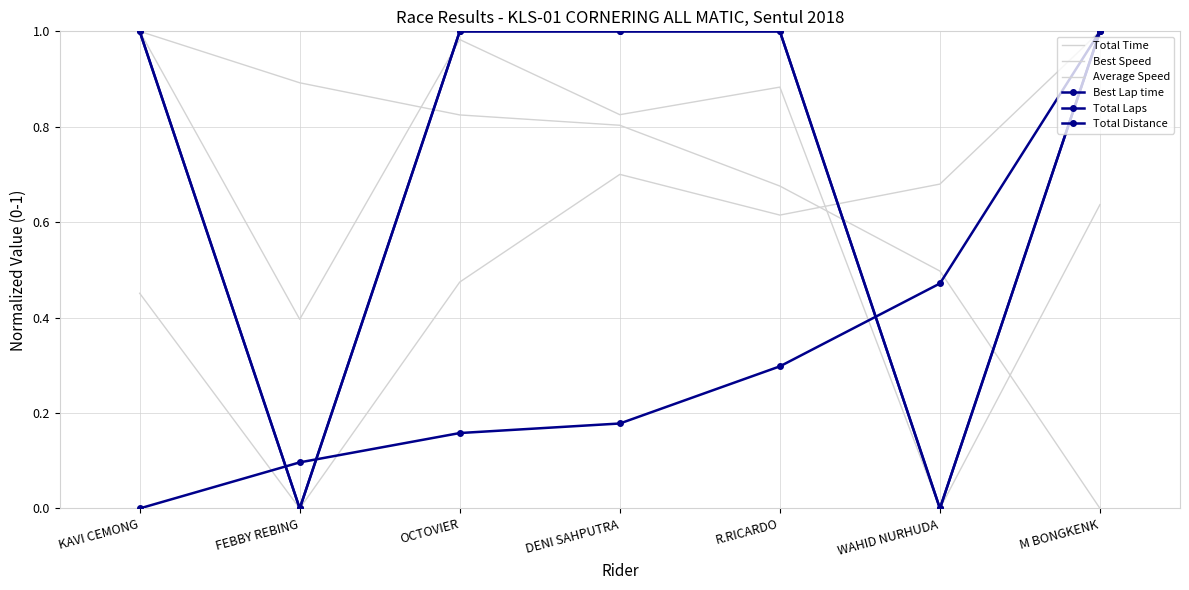

At which label does Best Lap time reach its minimum?

KAVI CEMONG